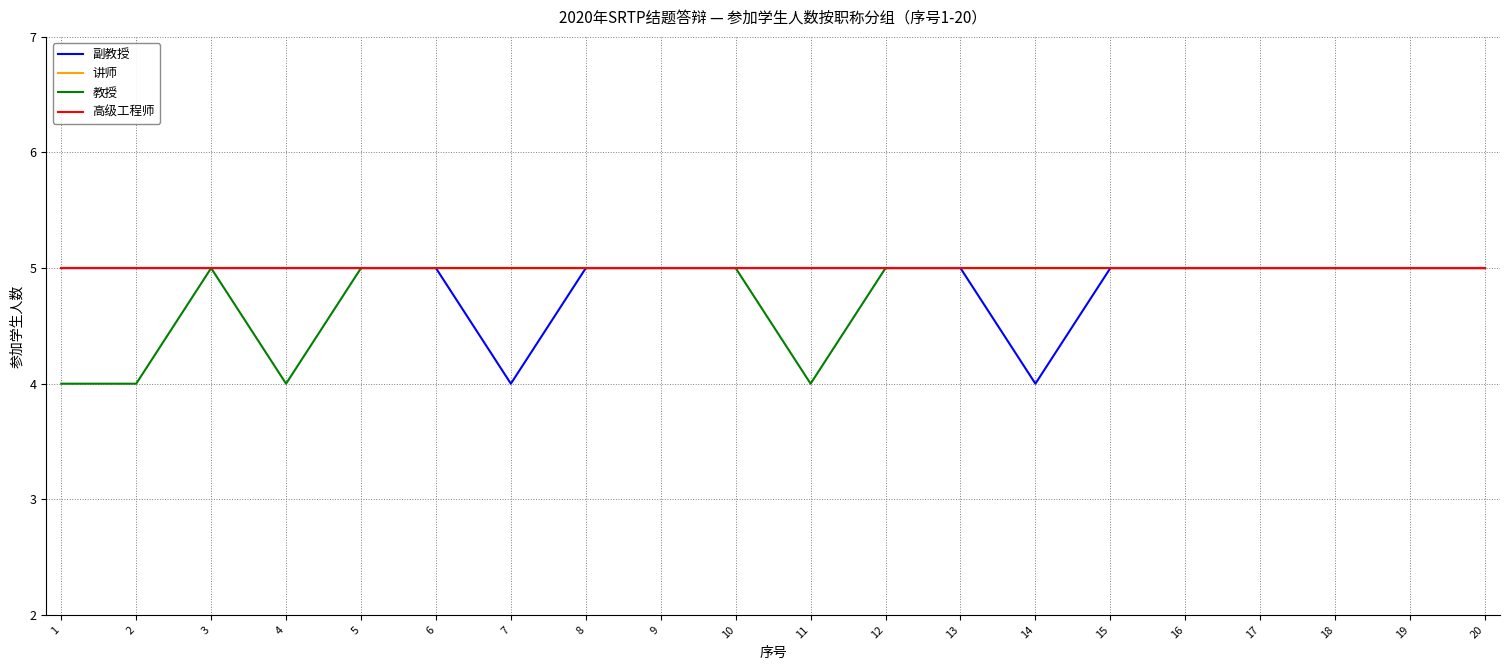

Which series has the widest spread of values?

副教授